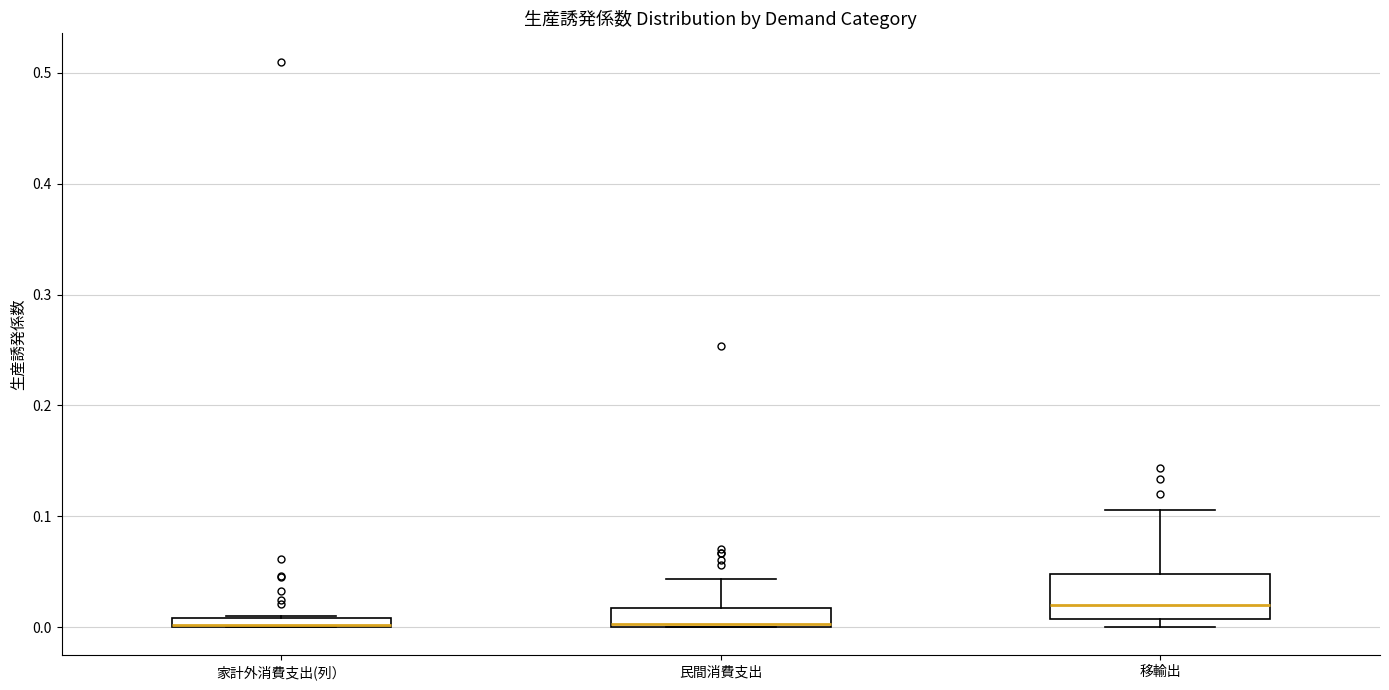

Which box is the tallest, from its lower edge to its upper edge?

移輸出